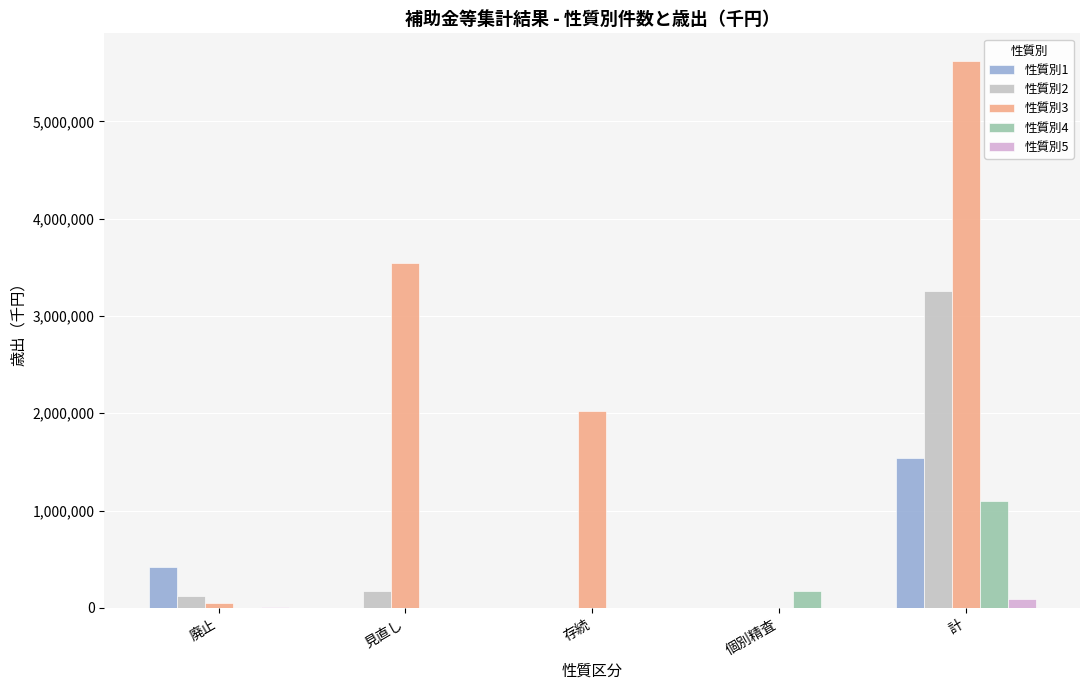

Between 計 and 廃止, which is larger?

計